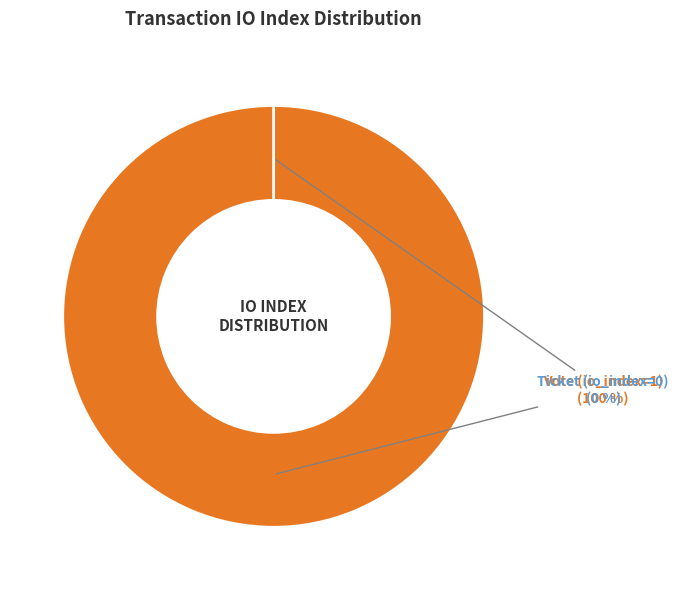

What is the total percentage of Ticket (io_index=0) and Vote (io_index=1)?

100.0%